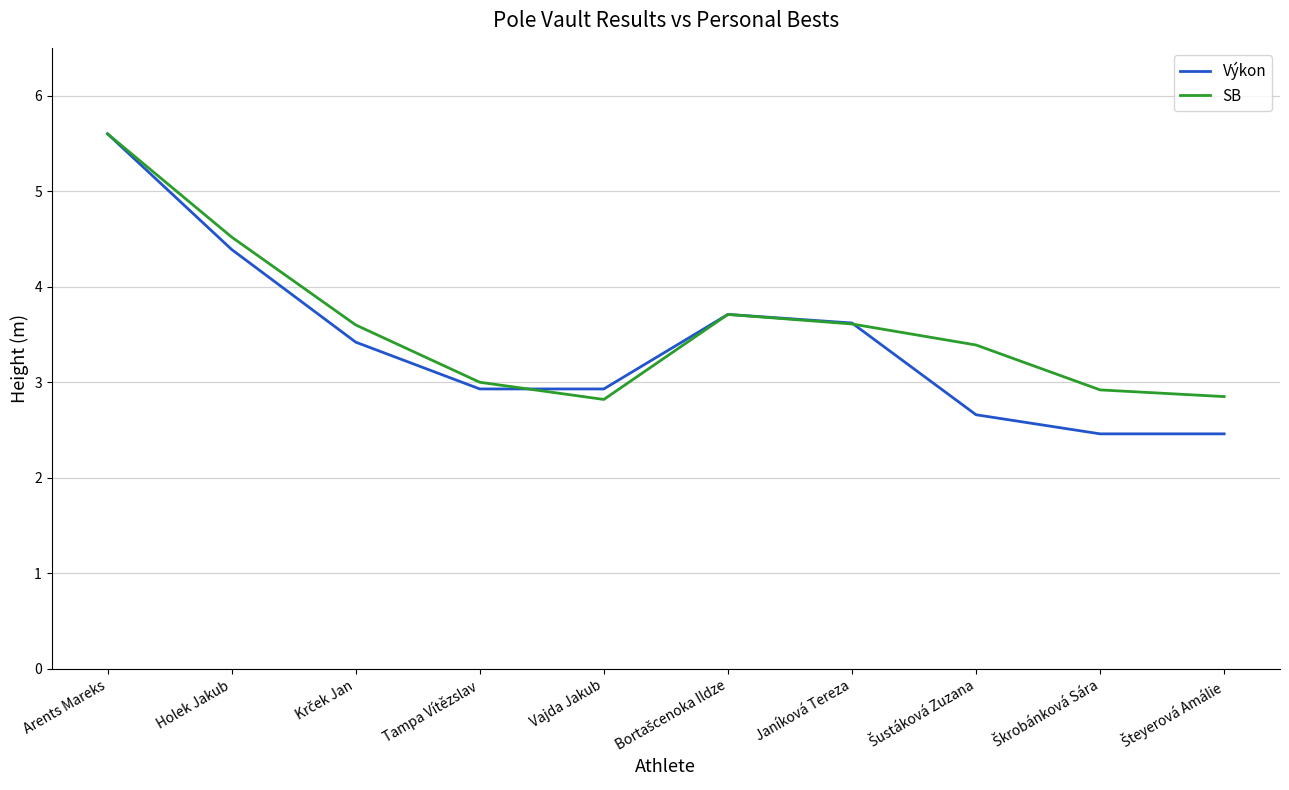

What position from the right is Holek Jakub?

9